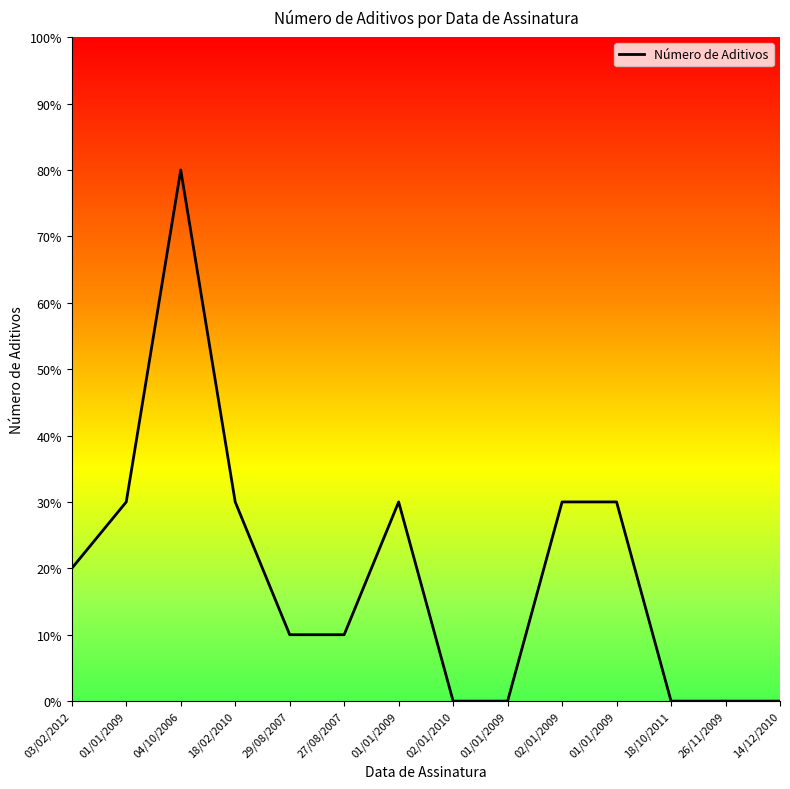

Does the chart display data point markers on the line(s)?

No